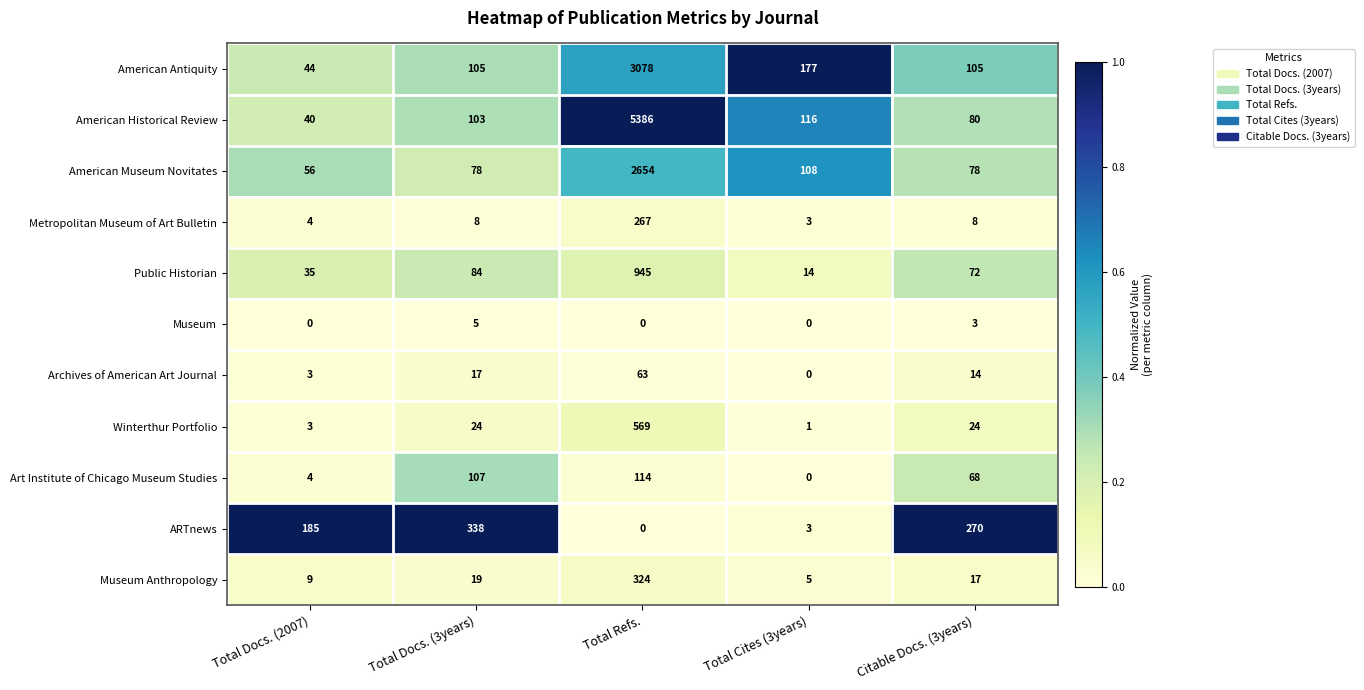

What is the highest value of the Archives of American Art Journal series?

63